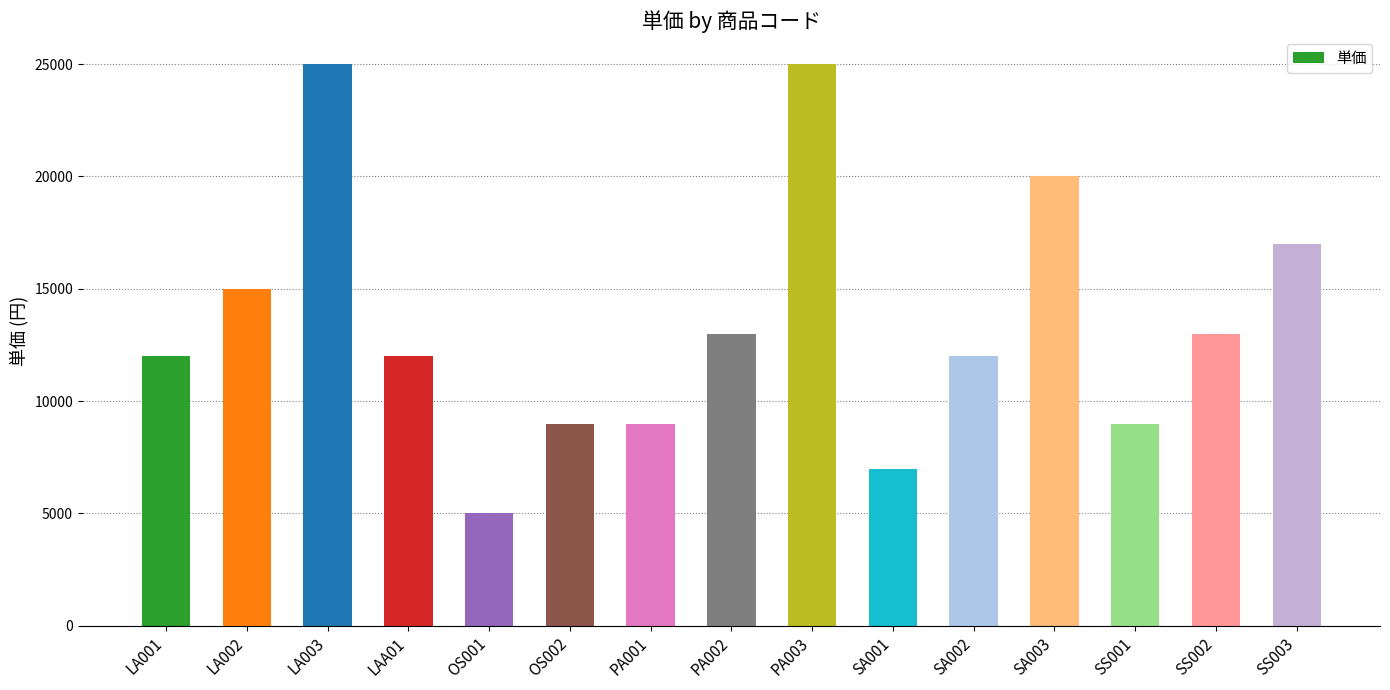

What is the label of the 6th bar from the left?

OS002